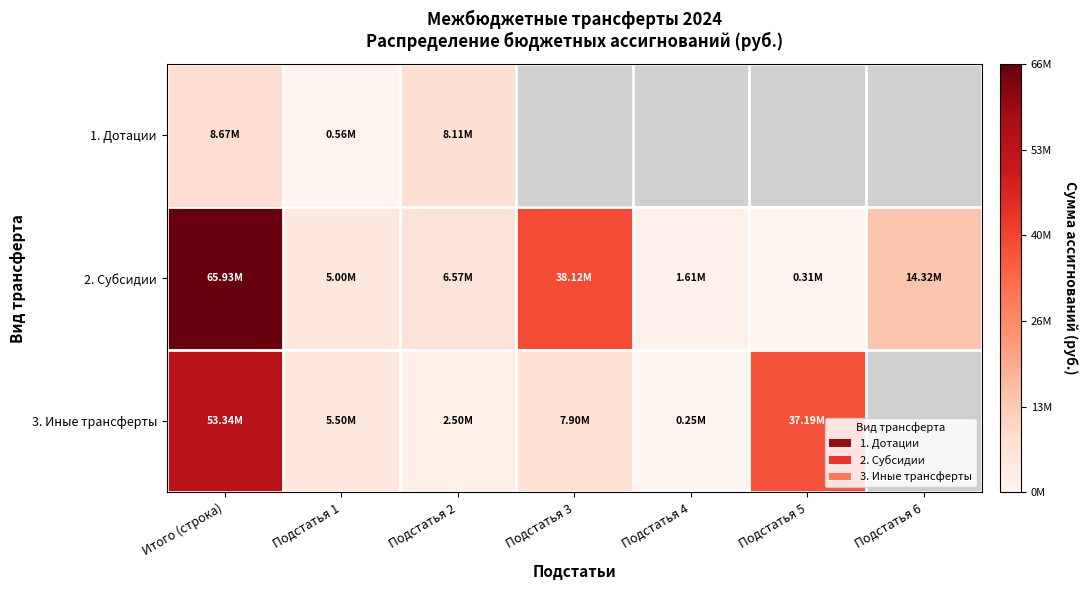

What value does the 3. Иные трансферты series have at Подстатья 4?

250000.0